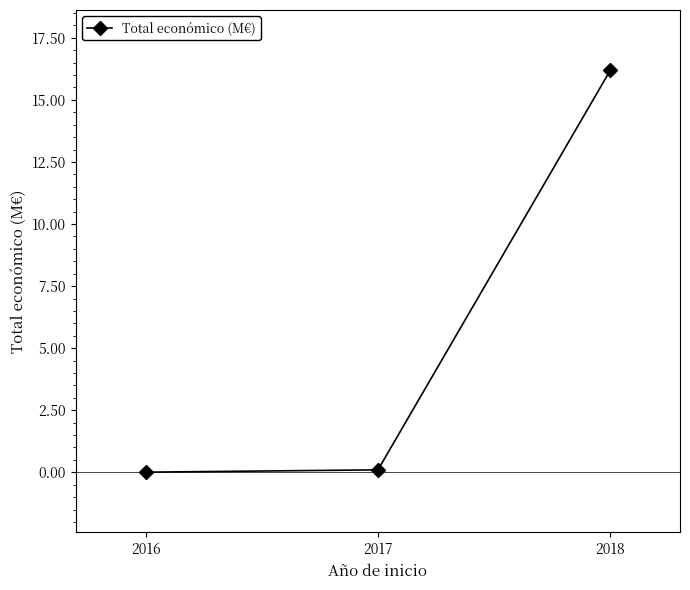

Which category has the highest value across all series?

2018